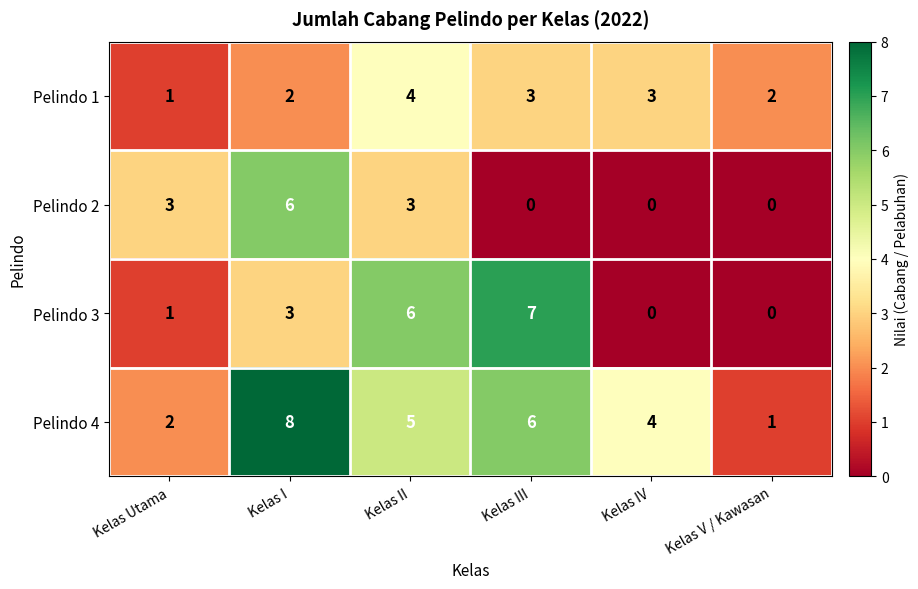

What is the sum of all Pelindo 1 values?

15